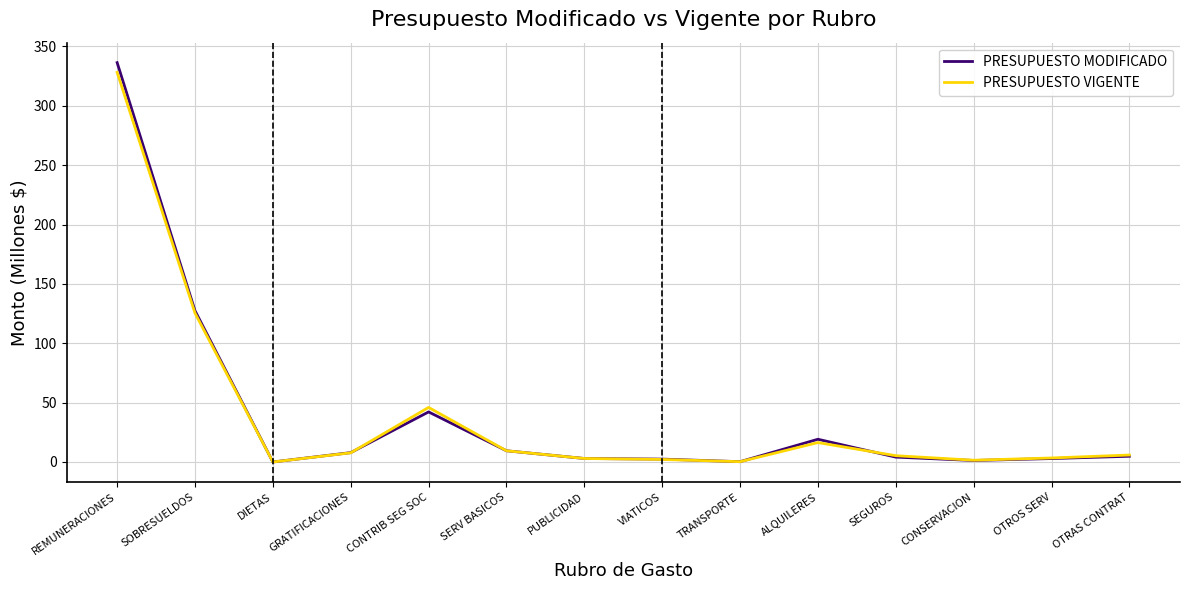

What is the difference between the maximum and minimum values in the PRESUPUESTO VIGENTE series?

328.2